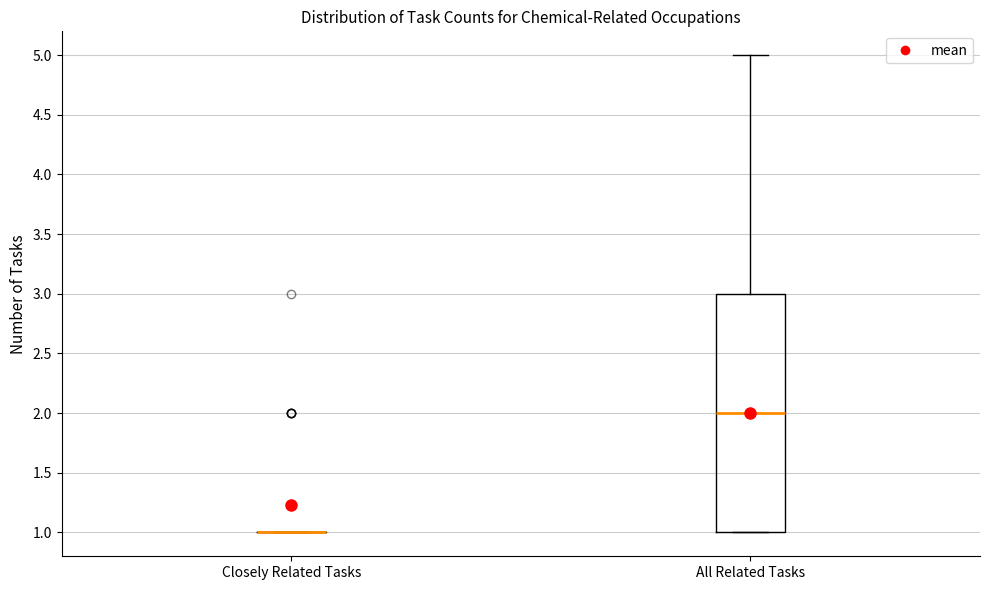

Comparing the boxes themselves (not the whiskers), which one is the tallest?

All Related Tasks